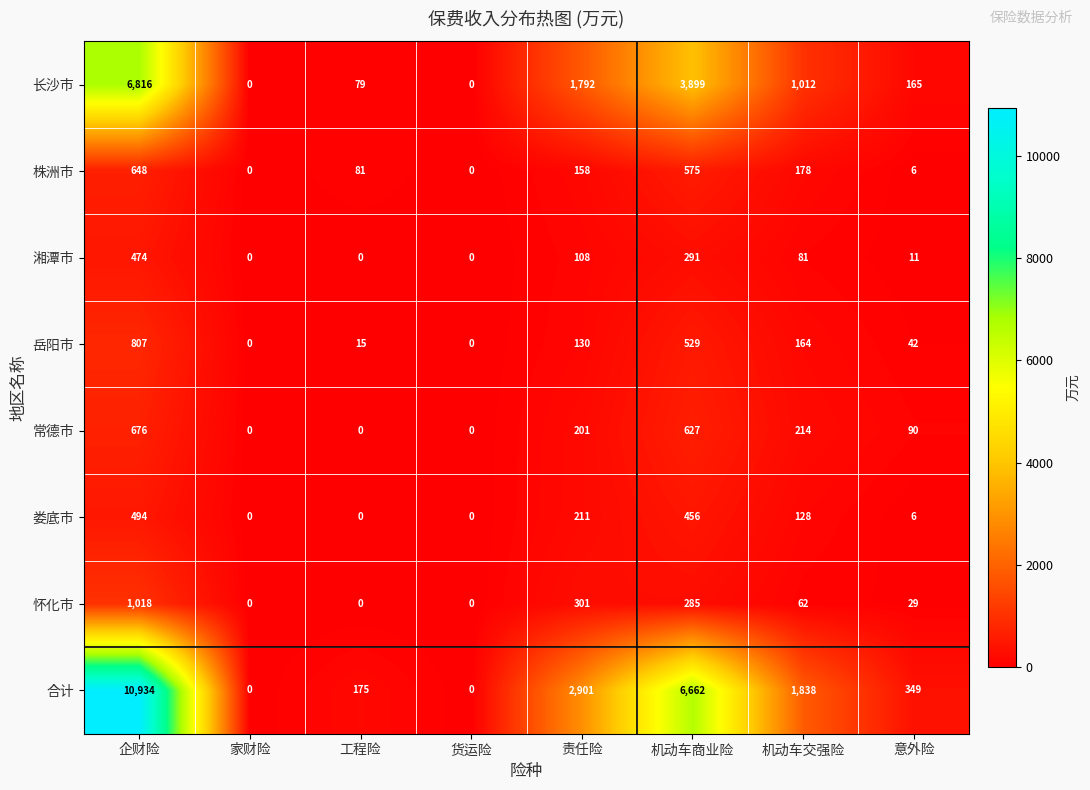

At how many categories does at least one series exceed 10639?

1